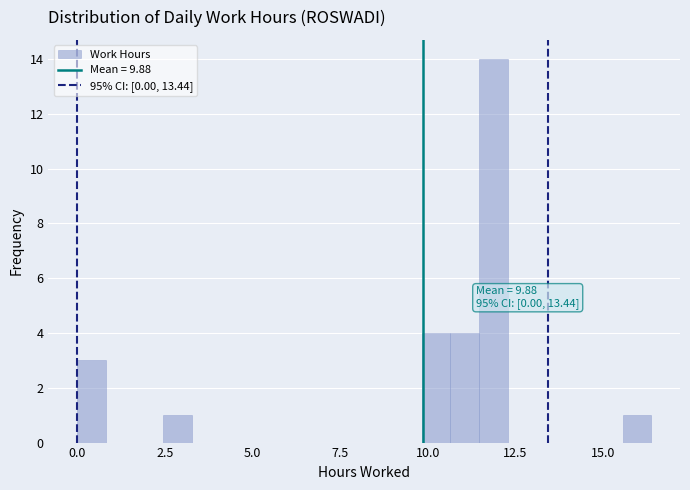

Read against the x-axis, roughly where is the centre of the tallest bar?

12.0